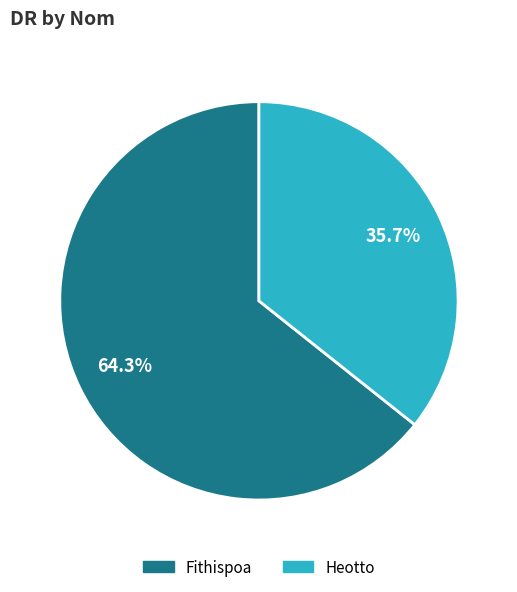

What is the ratio of the value at Fithispoa to the value at Heotto?

1.8